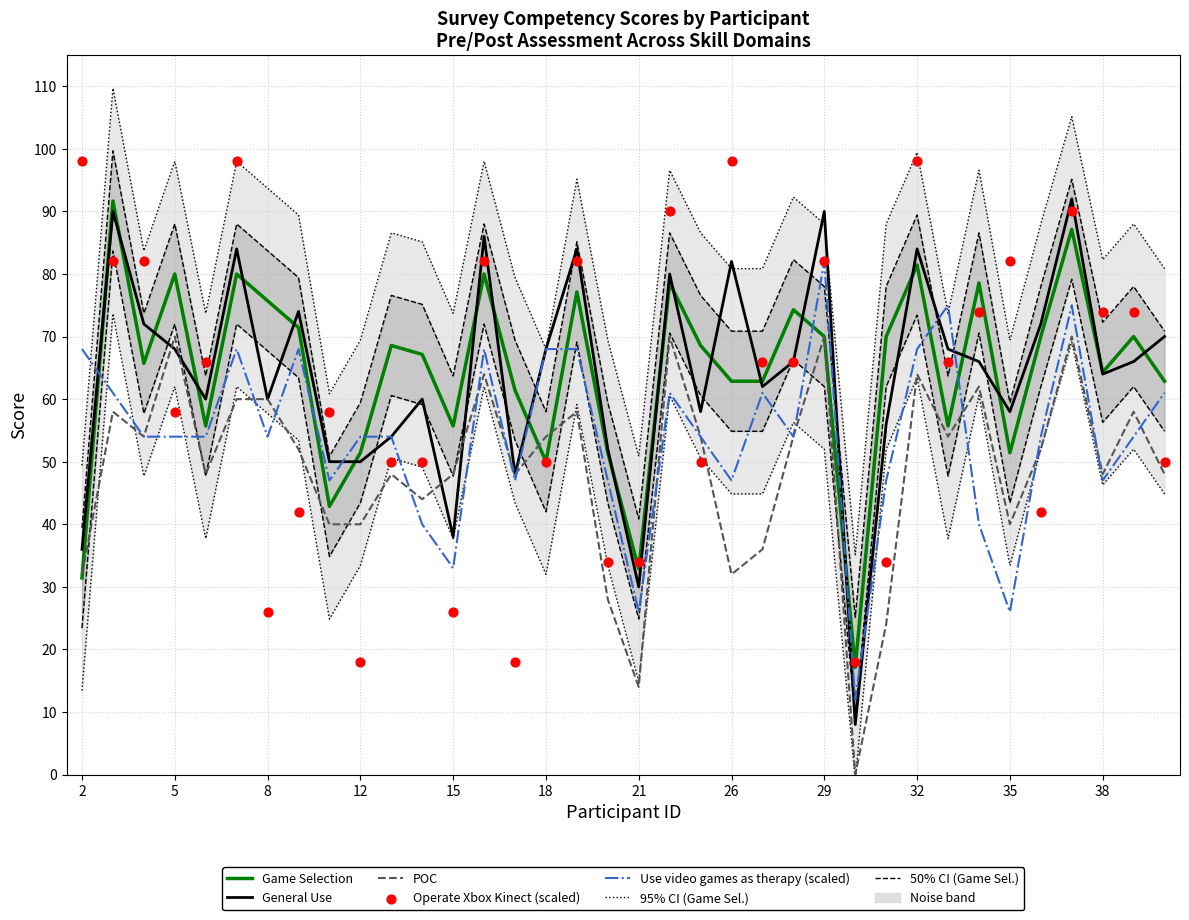

Which series has the largest total across all categories?

Game Selection